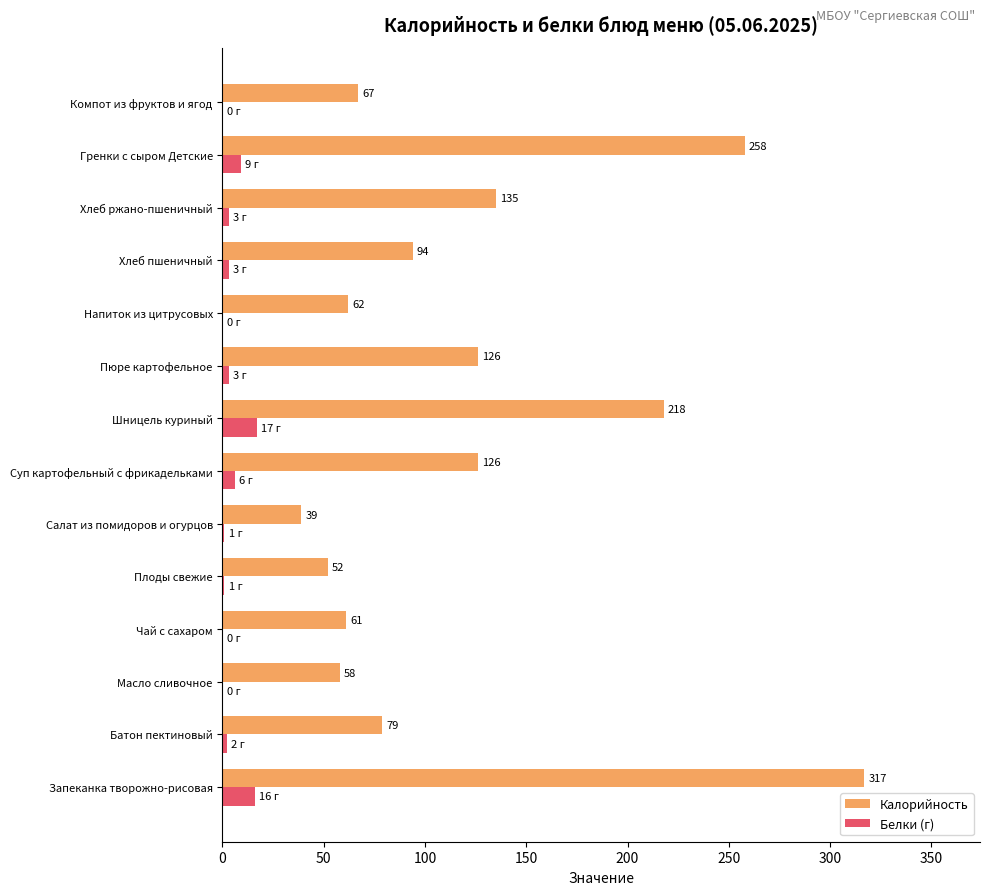

At which category is the sum across all series the highest?

Запеканка творожно-рисовая